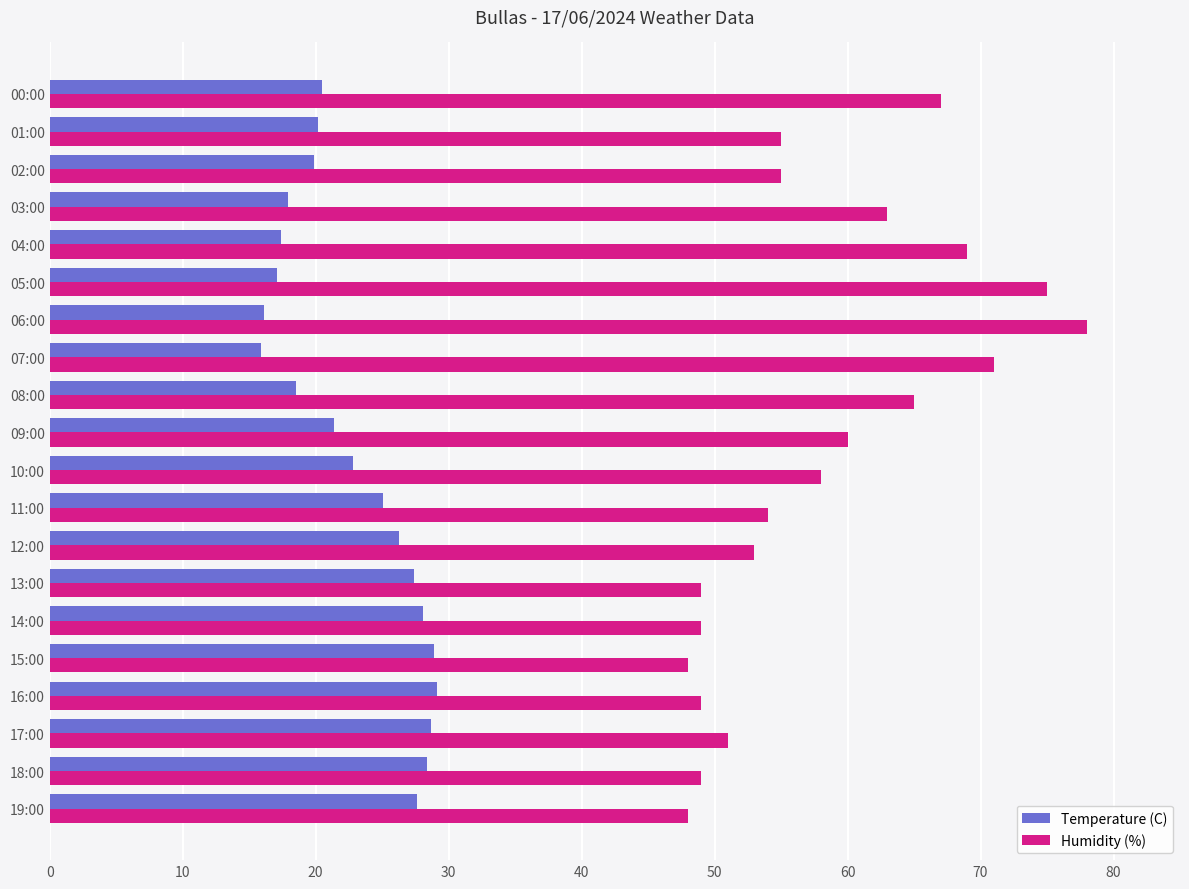

Is it true that Temperature (C) equals 50.8 at 17:00?

False